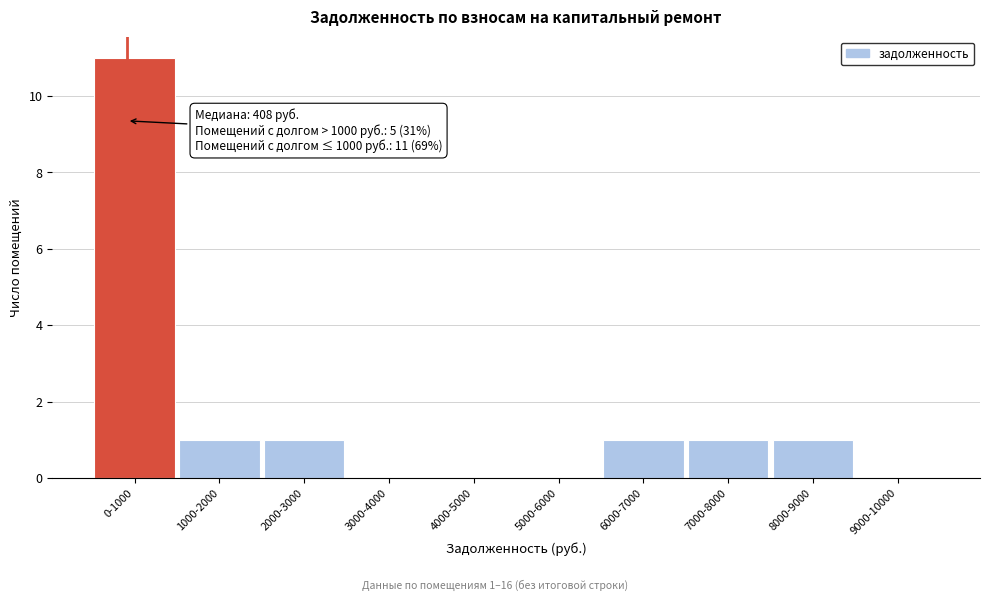

Reading right to left, list all the values displayed in this chart.

9000-10000=0	8000-9000=1	7000-8000=1	6000-7000=1	5000-6000=0	4000-5000=0	3000-4000=0	2000-3000=1	1000-2000=1	0-1000=11